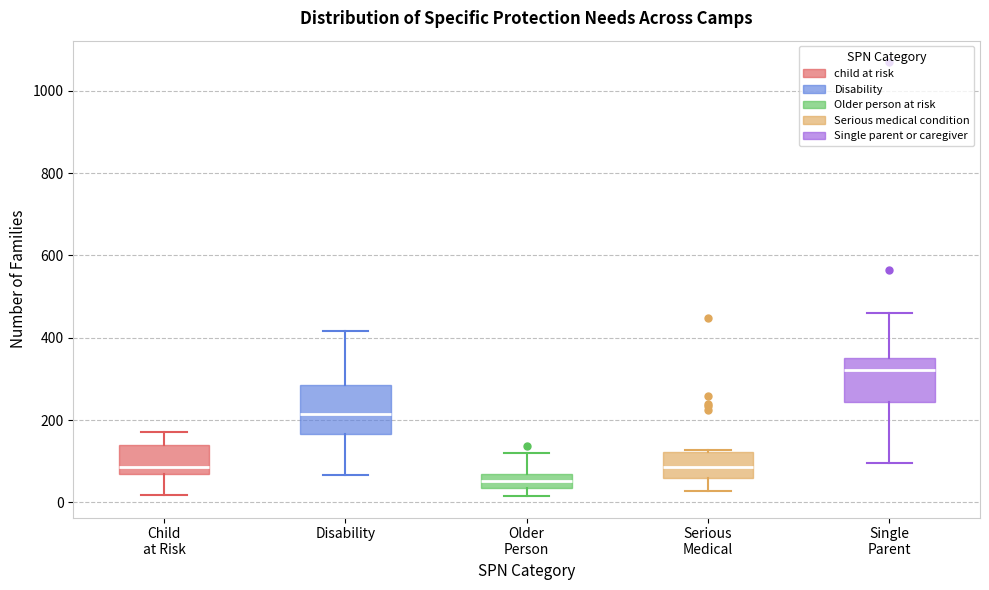

Where is the upper edge of the box for Single Parent on the y-axis? The values are not printed on the chart, so give them approximately, as read against the axis.

360